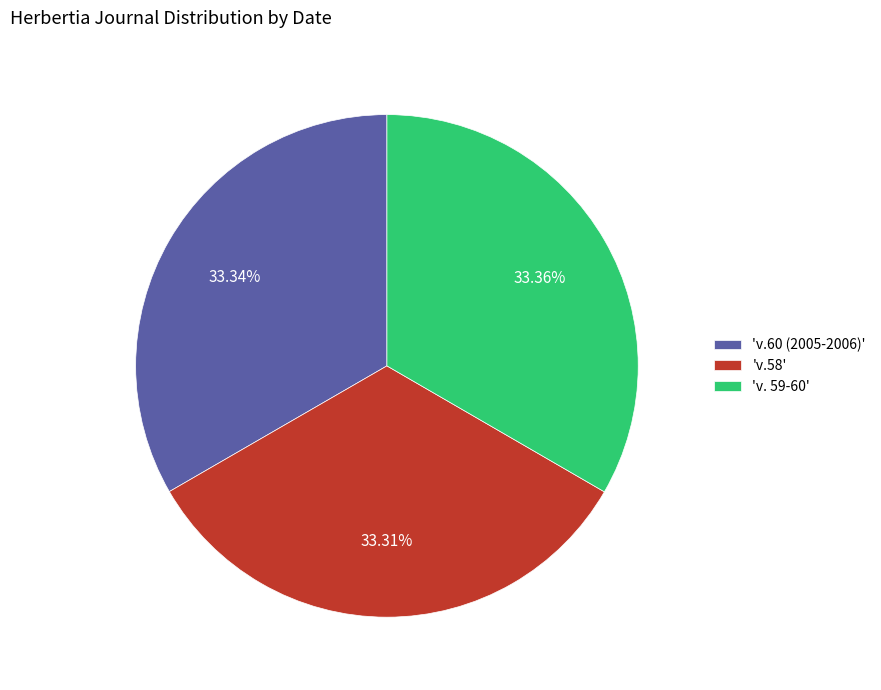

Do 'v.60 (2005-2006)' and 'v. 59-60' together represent more than half of the pie?

Yes